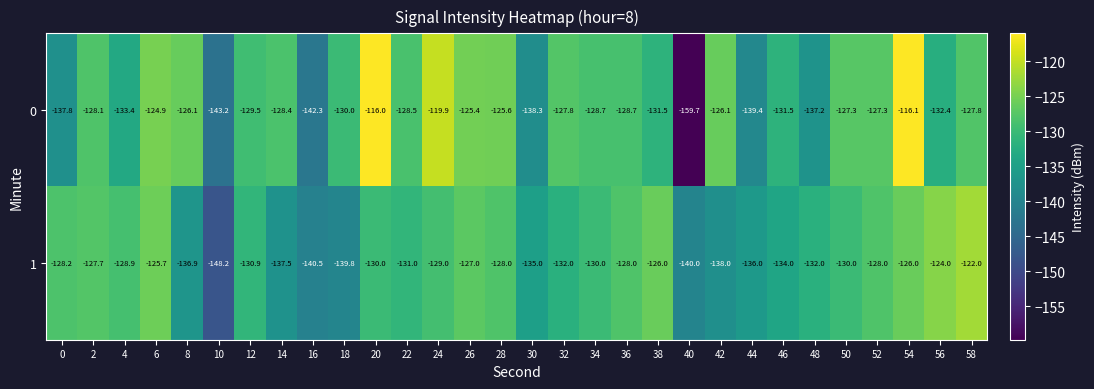

What is the difference between the highest and lowest values at 26?

1.6